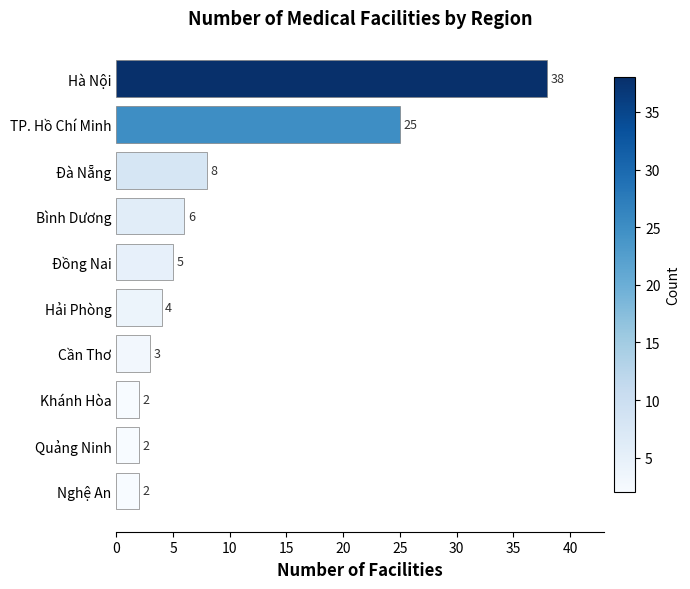

Reading top to bottom, extract all data points from this chart.

Hà Nội=38	TP. Hồ Chí Minh=25	Đà Nẵng=8	Bình Dương=6	Đồng Nai=5	Hải Phòng=4	Cần Thơ=3	Khánh Hòa=2	Quảng Ninh=2	Nghệ An=2